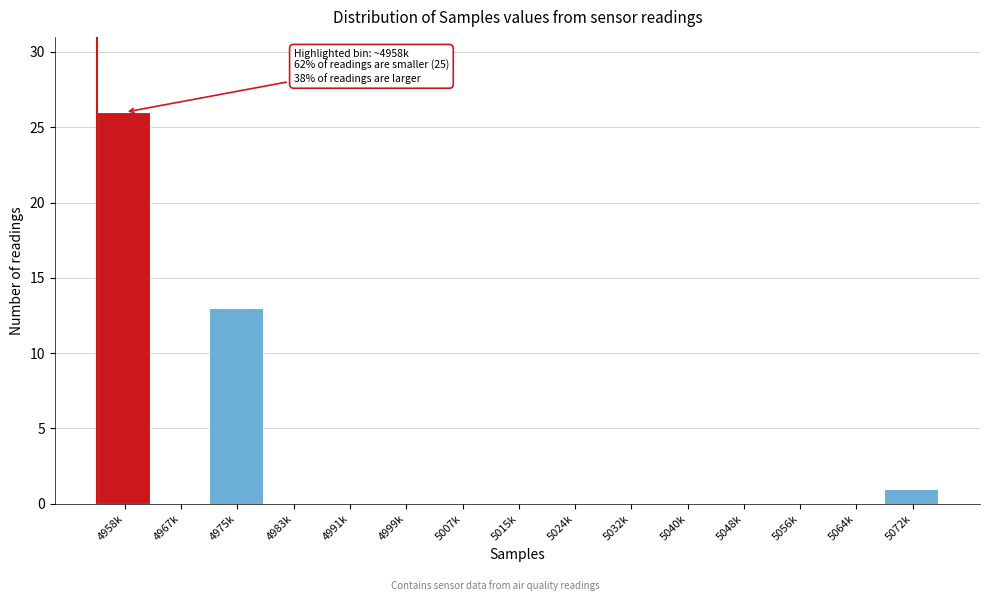

Reading left to right, extract all data points from this chart.

4958k=26	4967k=0	4975k=13	4983k=0	4991k=0	4999k=0	5007k=0	5015k=0	5024k=0	5032k=0	5040k=0	5048k=0	5056k=0	5064k=0	5072k=1